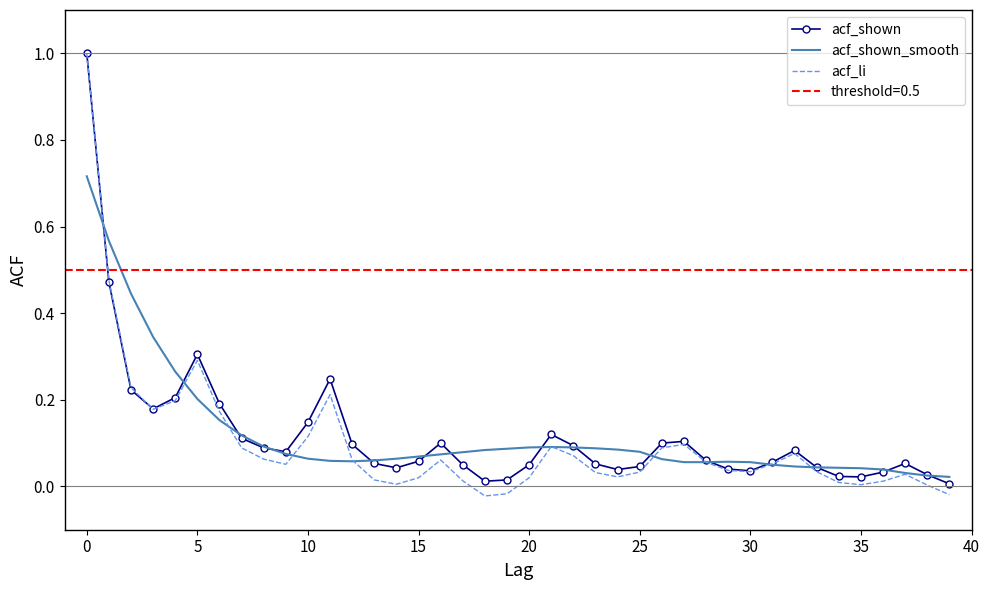

The value of acf_shown_smooth at 5 is 0.2. True or false?

True